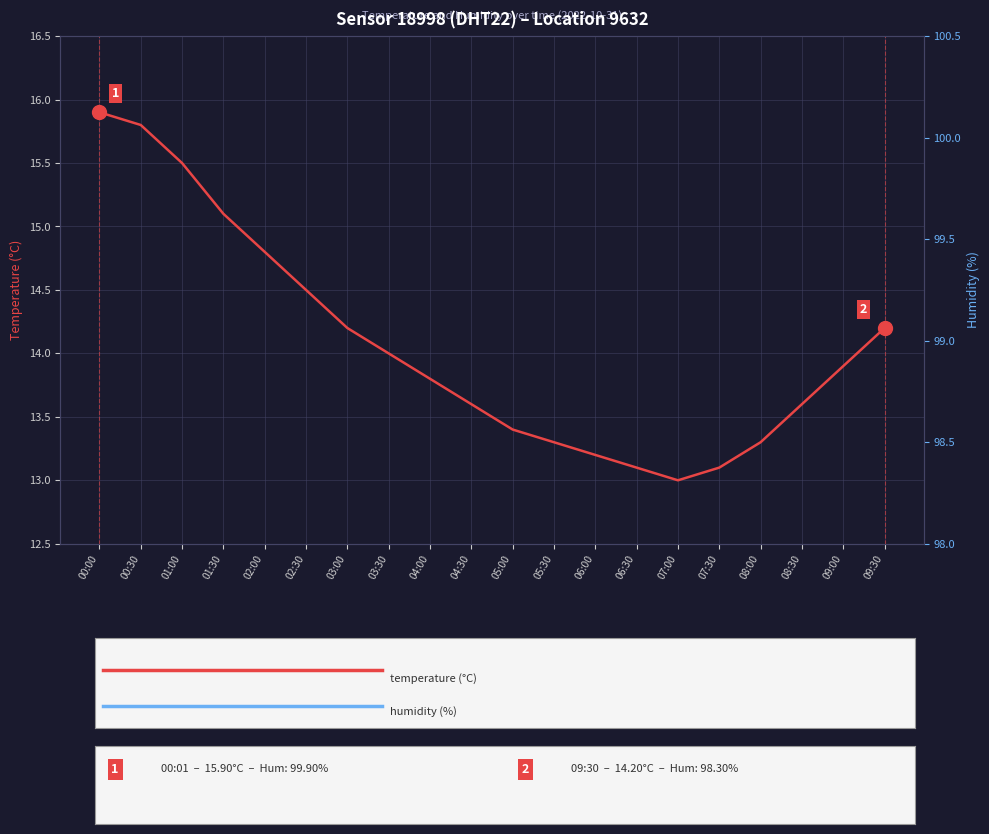

How many lines are shown in the chart?

2